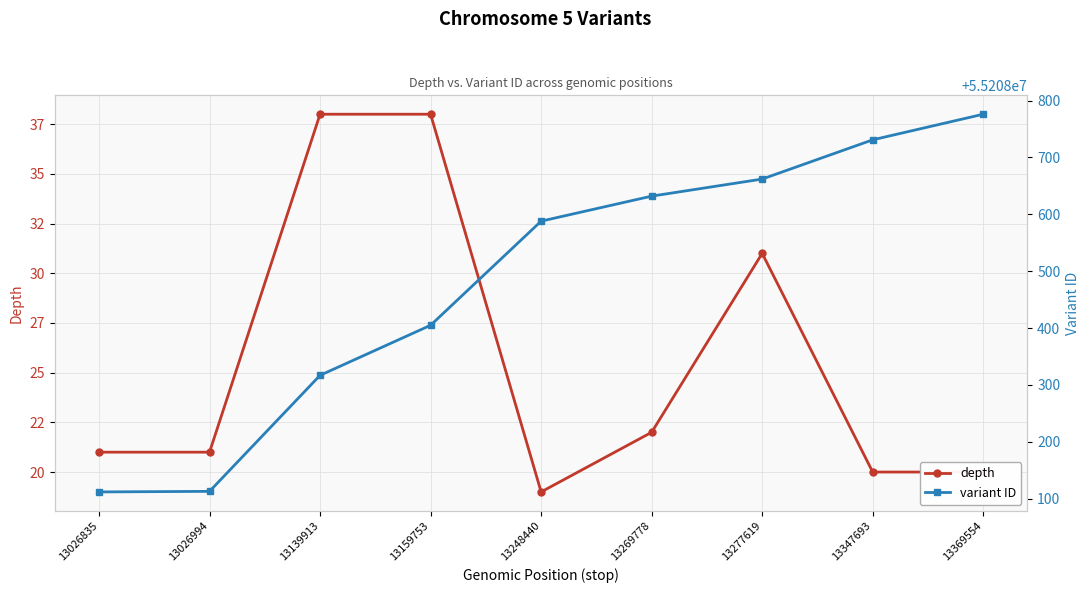

What is the value of the variant ID point at the 7th from the left?

55208662